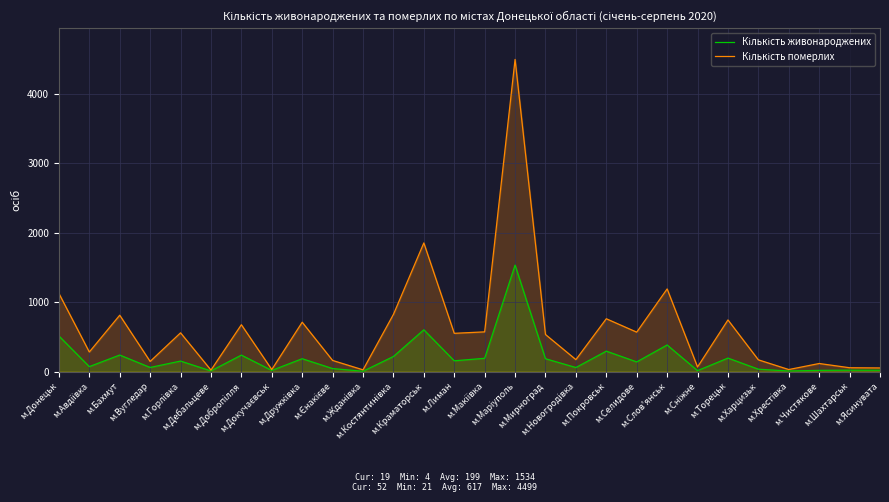

What is the greatest value displayed?

4499